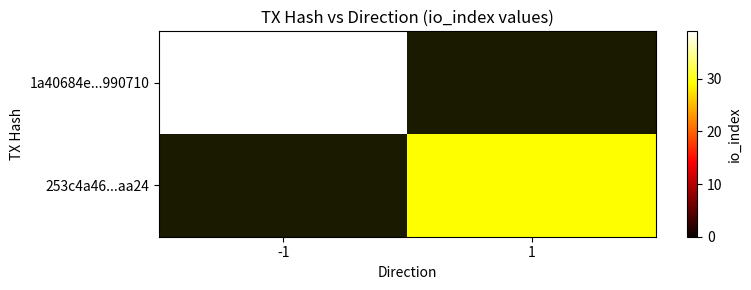

Which series has the widest spread of values?

1a40684e...990710